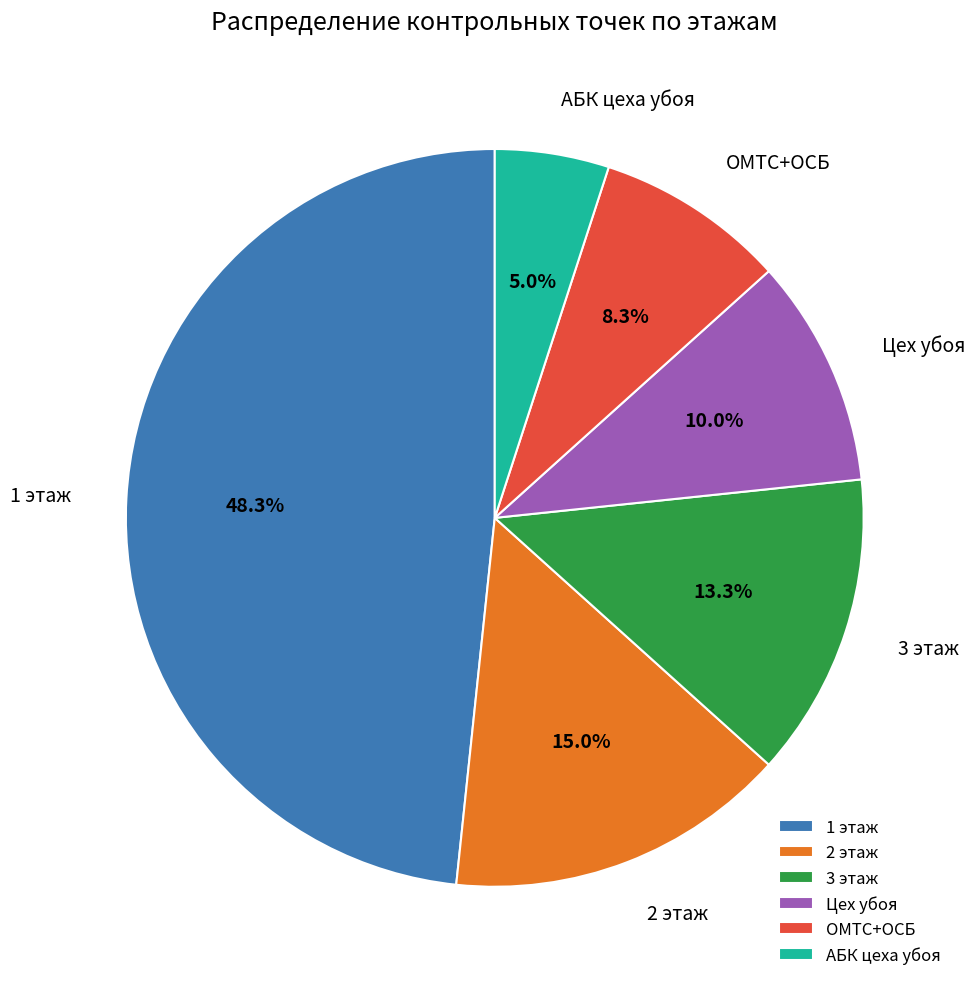

To the nearest percent, what portion does 1 этаж represent?

48%